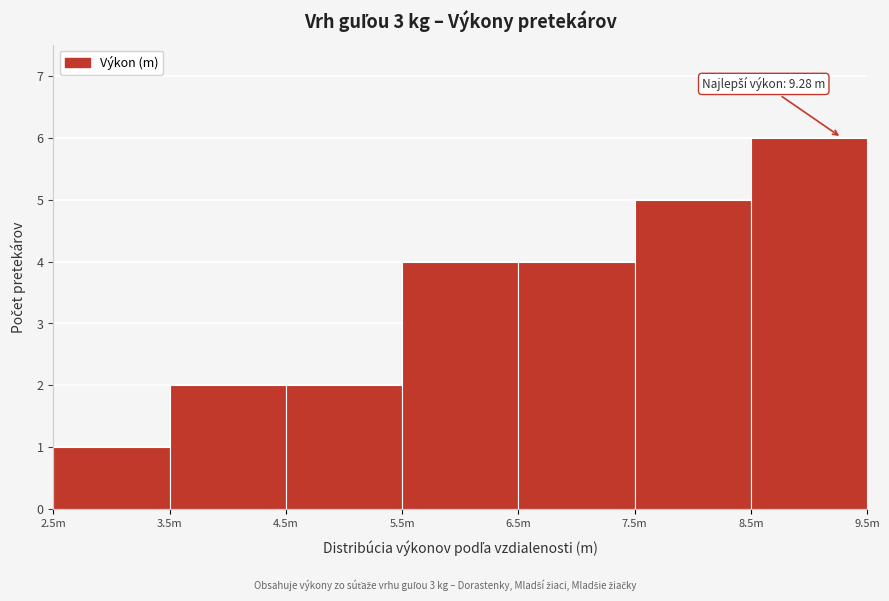

Reading left to right, transcribe all the data shown in this chart.

1	2	2	4	4	5	6